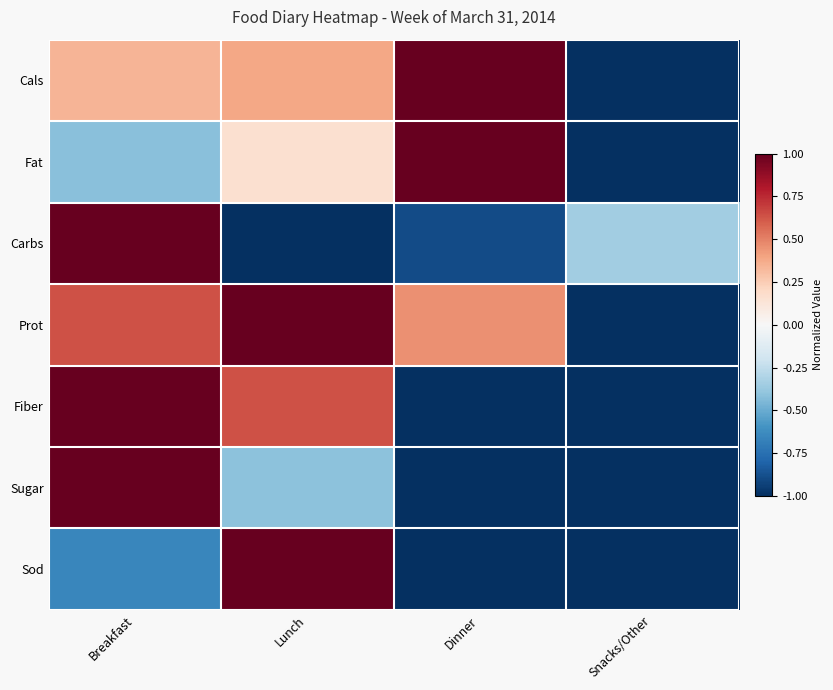

Which category has the lowest value across all series?

Snacks/Other